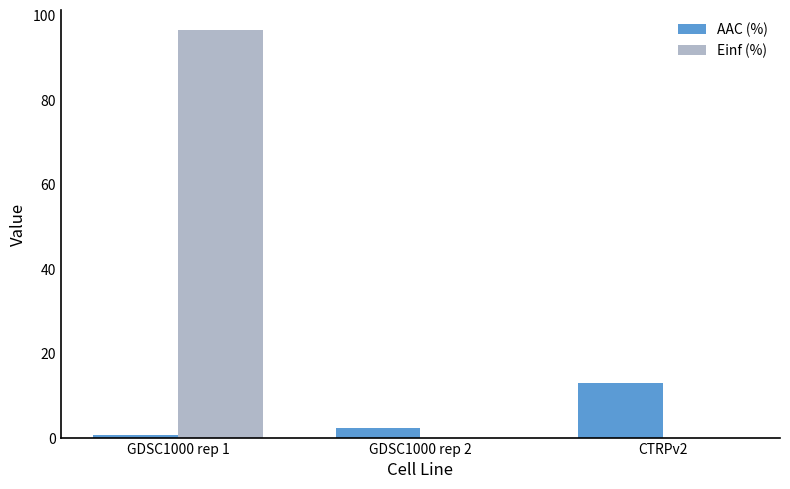

At which category is the sum across all series the highest?

GDSC1000 rep 1